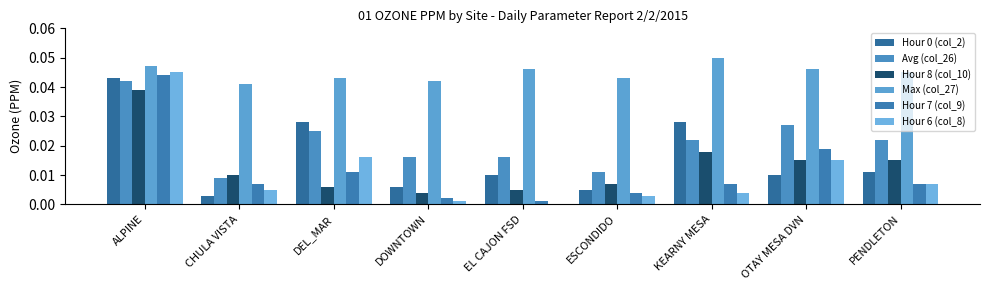

How many distinct data groups are displayed?

6